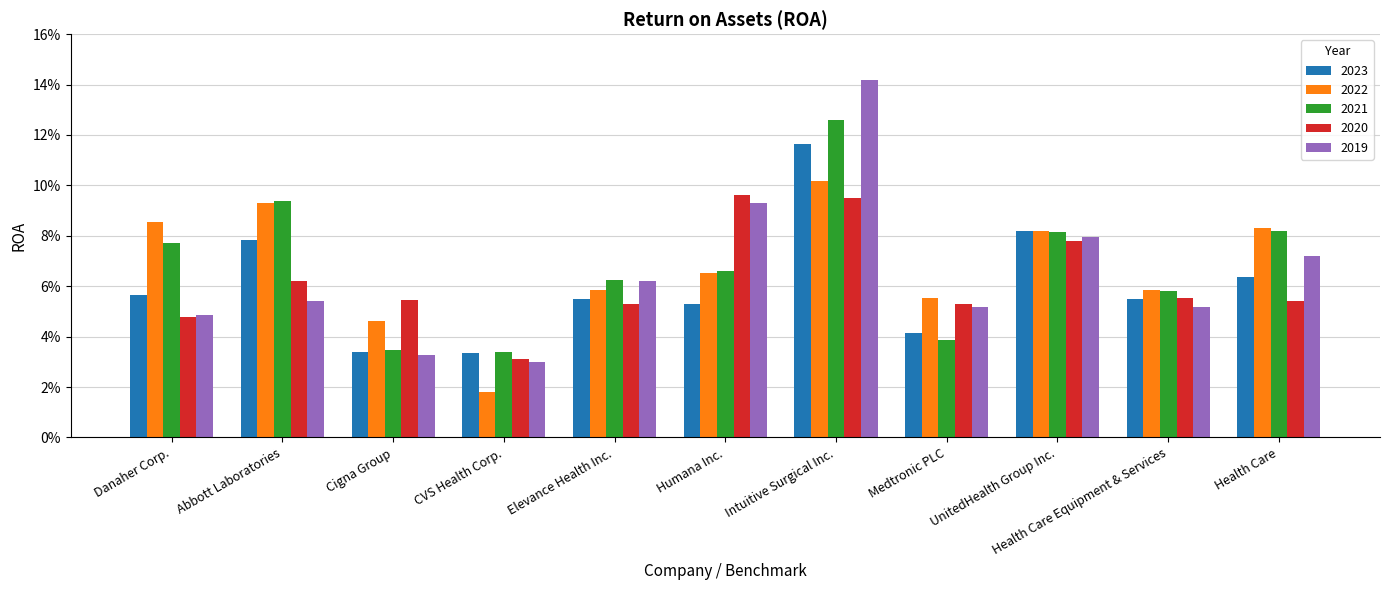

Does the chart contain stacked bars?

No